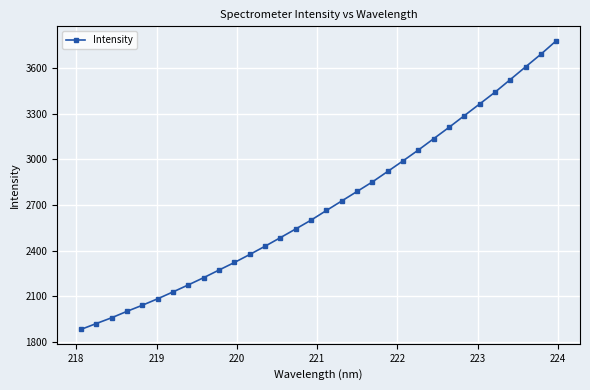

What is the difference between the maximum and minimum values?

1897.7